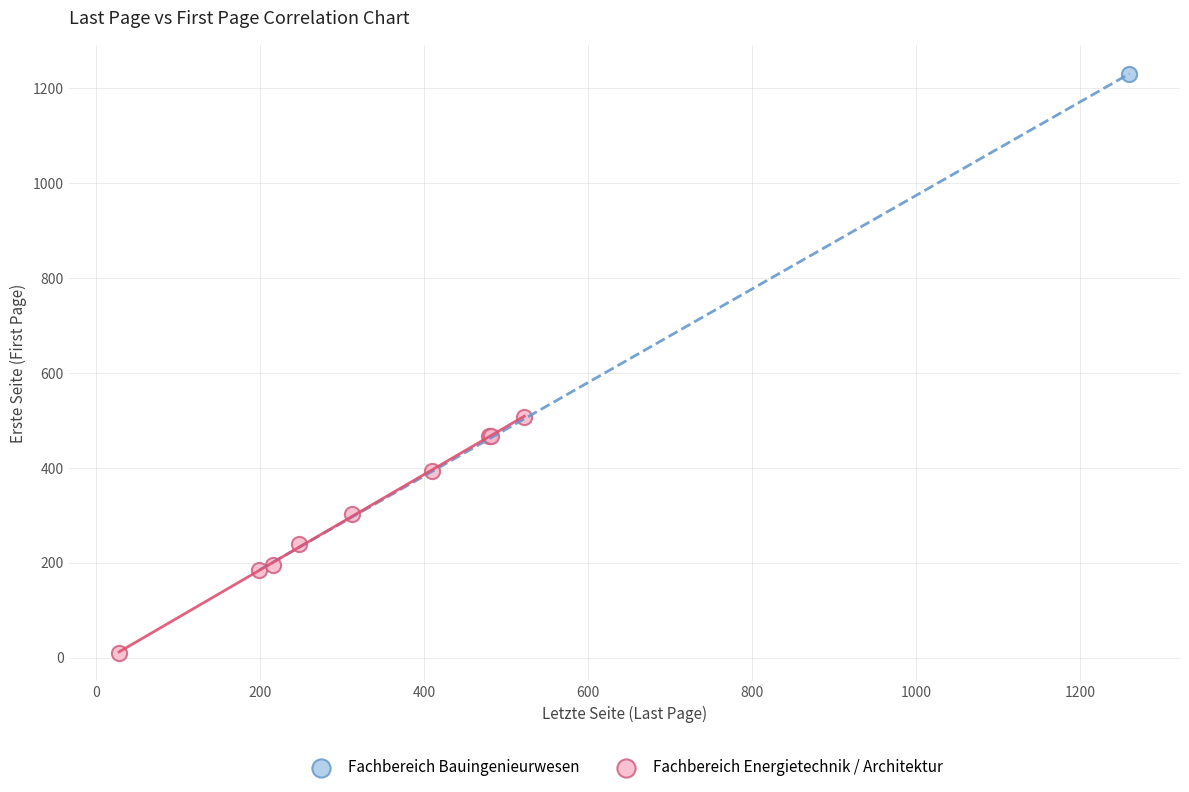

What are all the series names shown in the legend?

Fachbereich Bauingenieurwesen, Fachbereich Energietechnik / Architektur